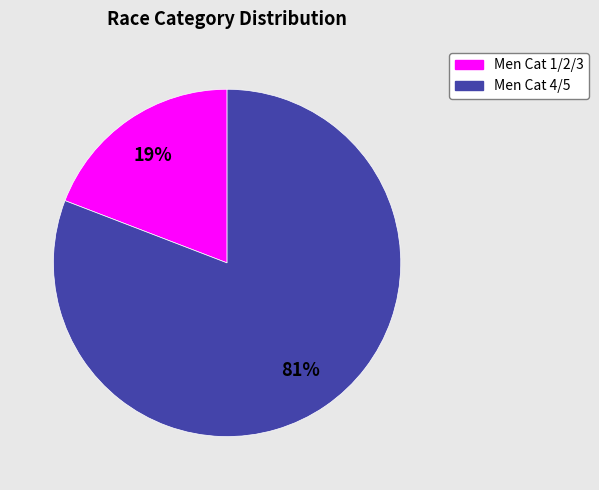

To the nearest percent, what portion does Men Cat 1/2/3 represent?

19%